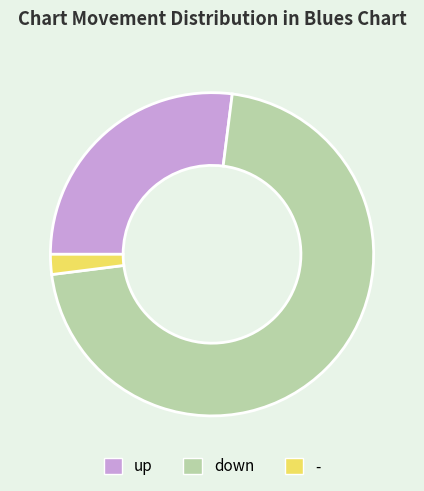

How many segments does this pie chart have?

3